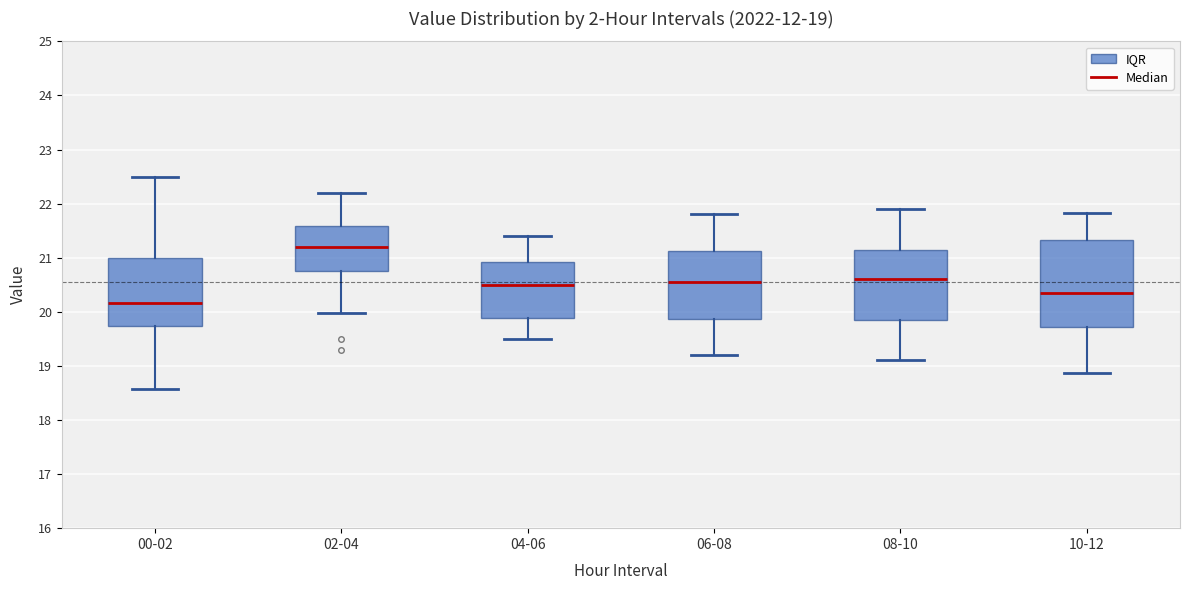

Which box's median line is the lowest?

00-02